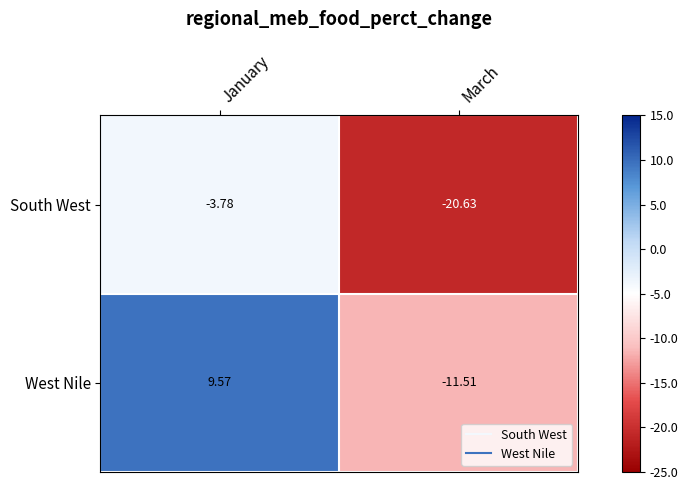

Which label corresponds to the largest value in the chart?

January